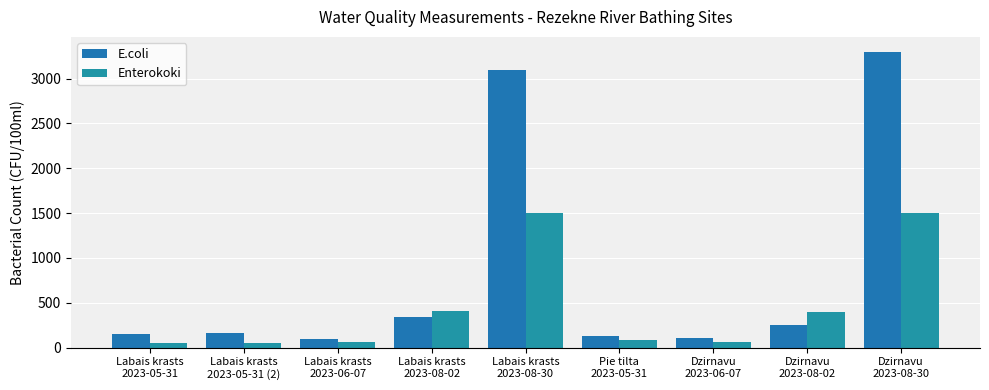

What are all the series names shown in the legend?

E.coli, Enterokoki